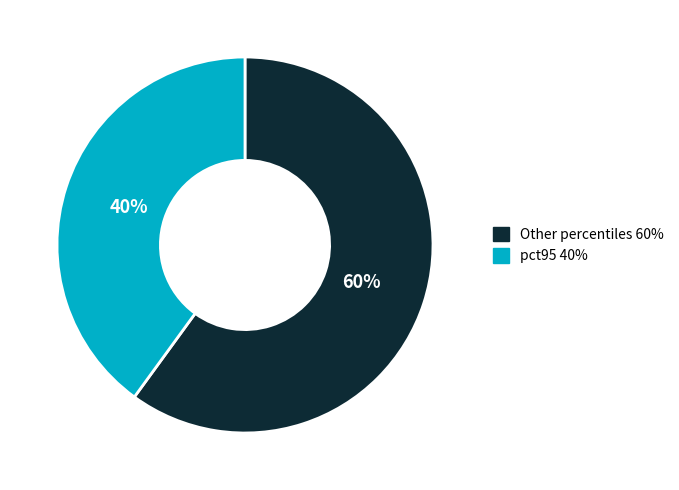

Is there a majority slice in this chart?

Yes